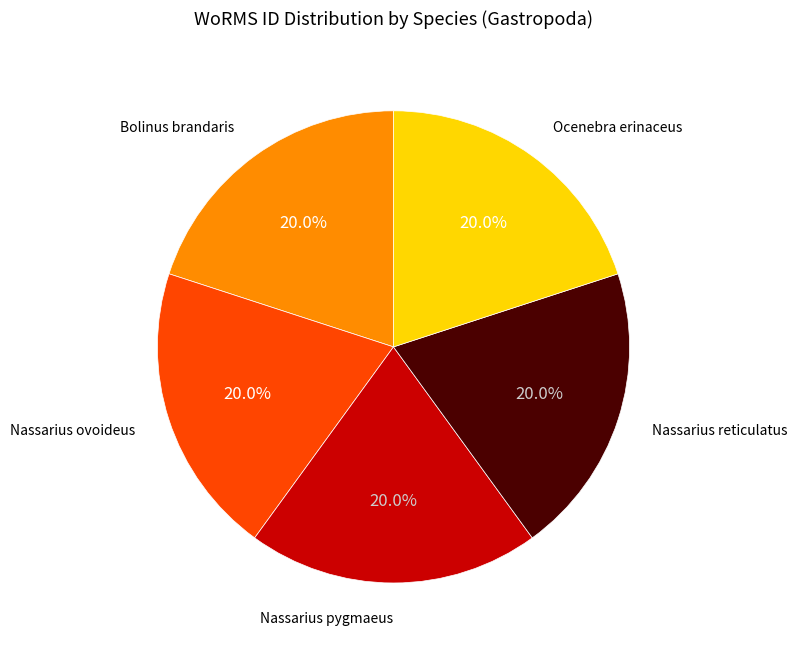

Is there any slice that represents more than half of the pie?

No